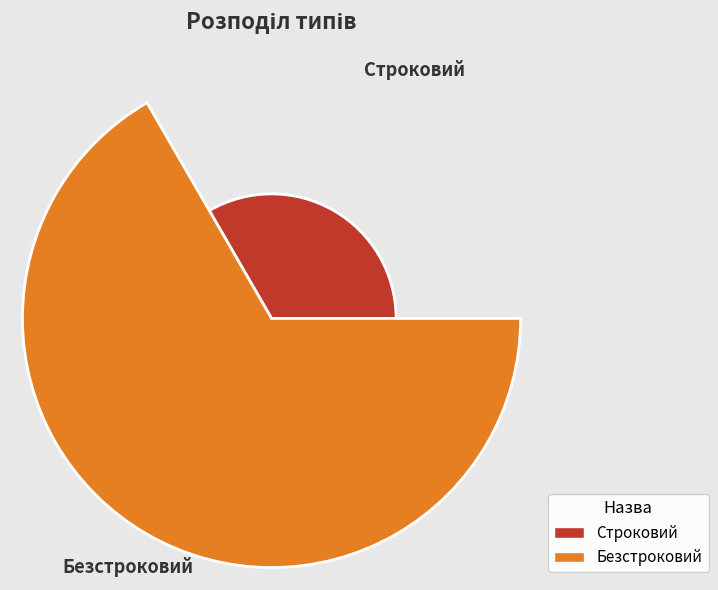

Are the bars horizontal?

No